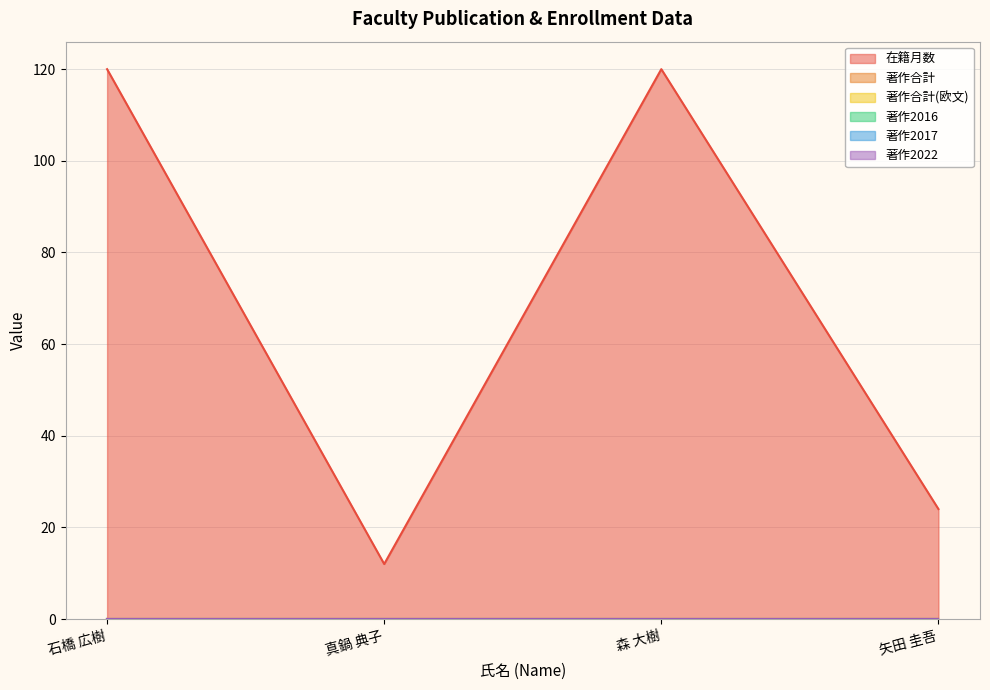

What is the spread (max minus min) of values at 矢田 圭吾?

24